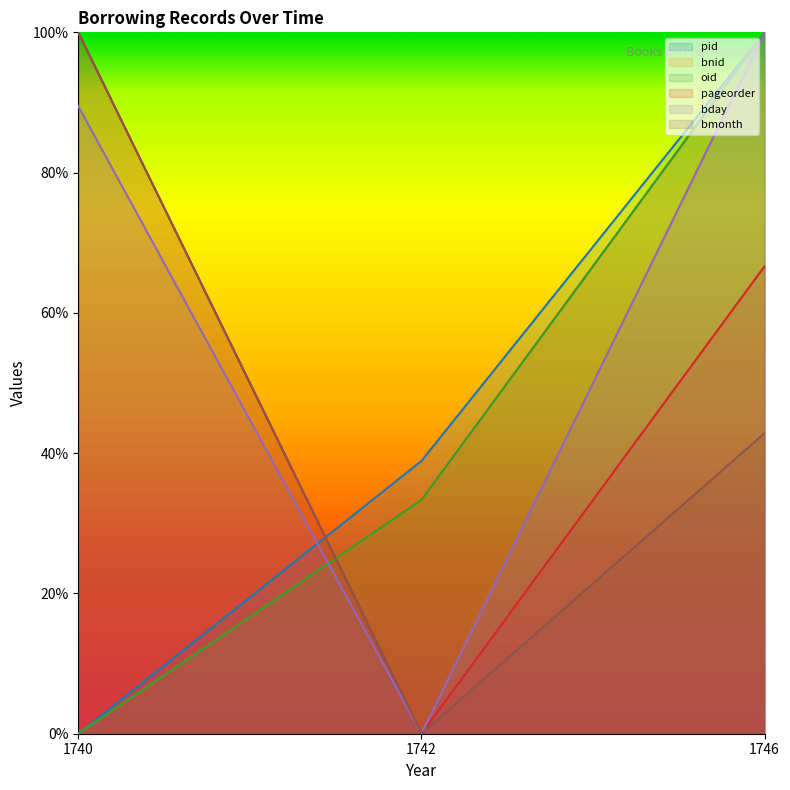

How many data points does each series have?

3